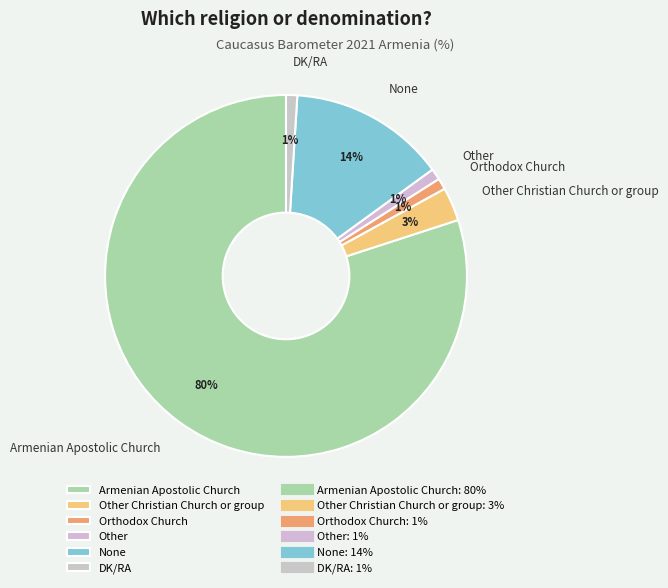

To the nearest percent, what percentage of the pie is Other Christian Church or group?

3%